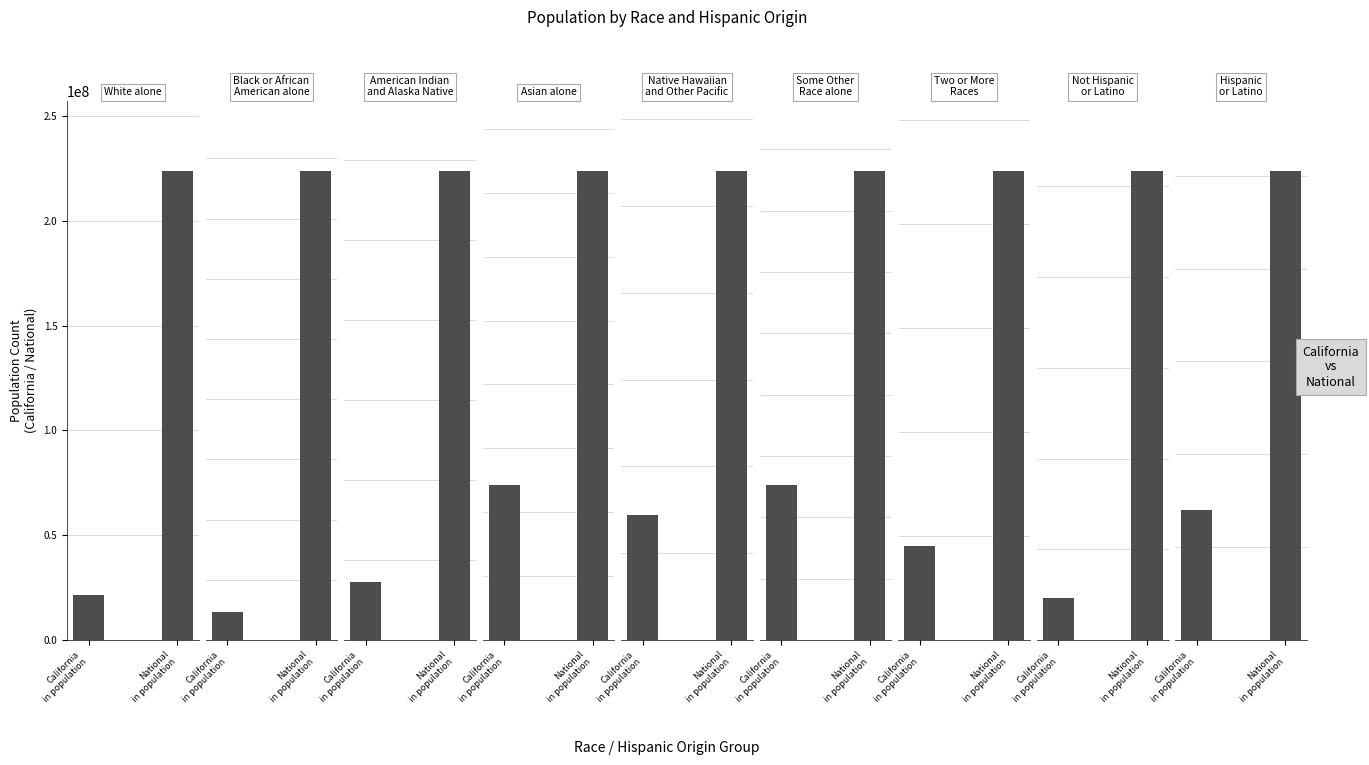

Rank the categories by California value from lowest to highest.

Native Hawaiian and Other Pacific, American Indian and Alaska Native, Two or More Races, Black or African American alone, Asian alone, Some Other Race alone, Hispanic or Latino, White alone, Not Hispanic or Latino